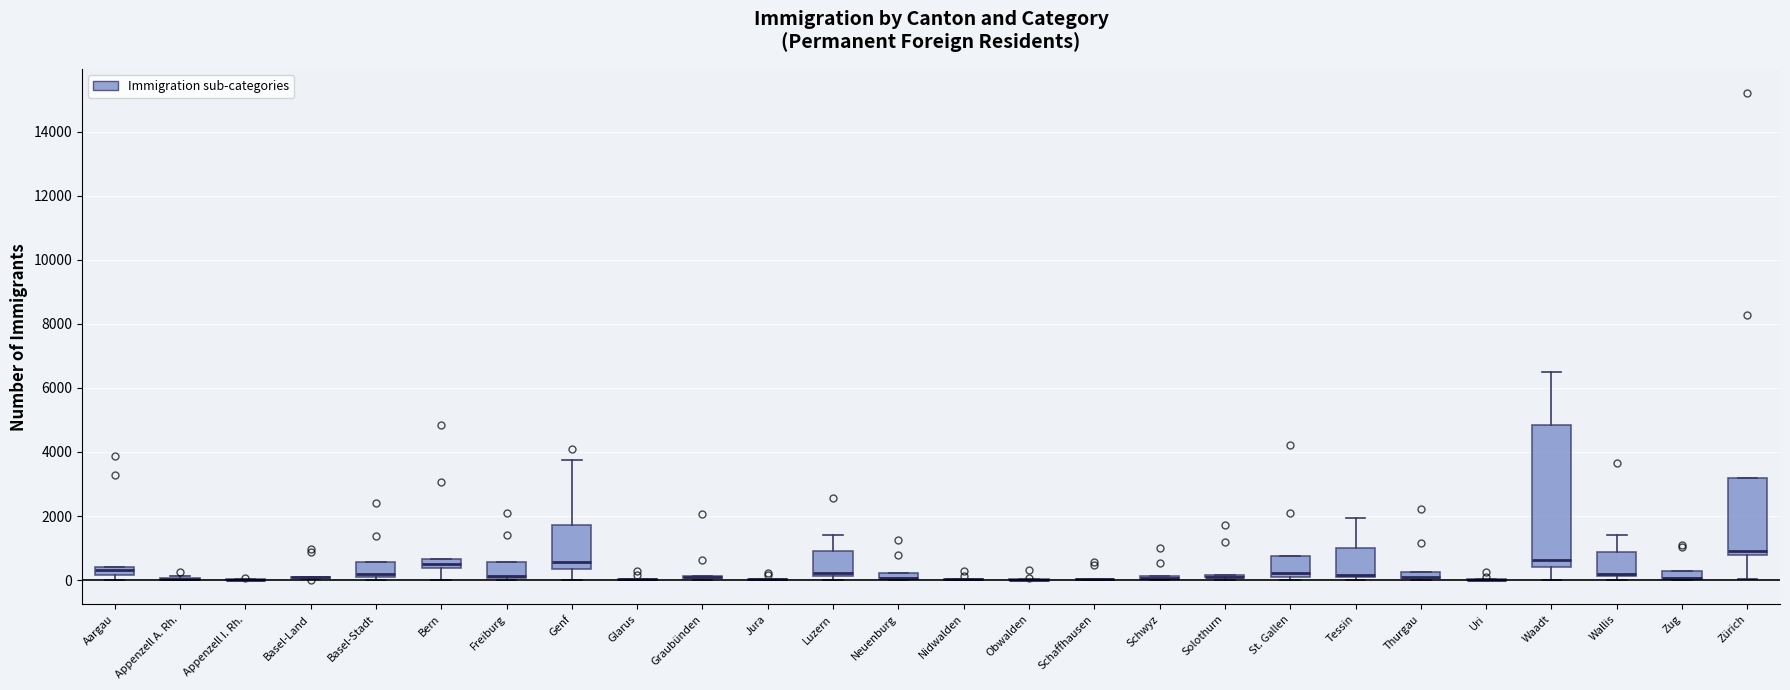

Where does the median line of the box for Freiburg sit on the y-axis? The values are not printed on the chart, so give them approximately, as read against the axis.

200